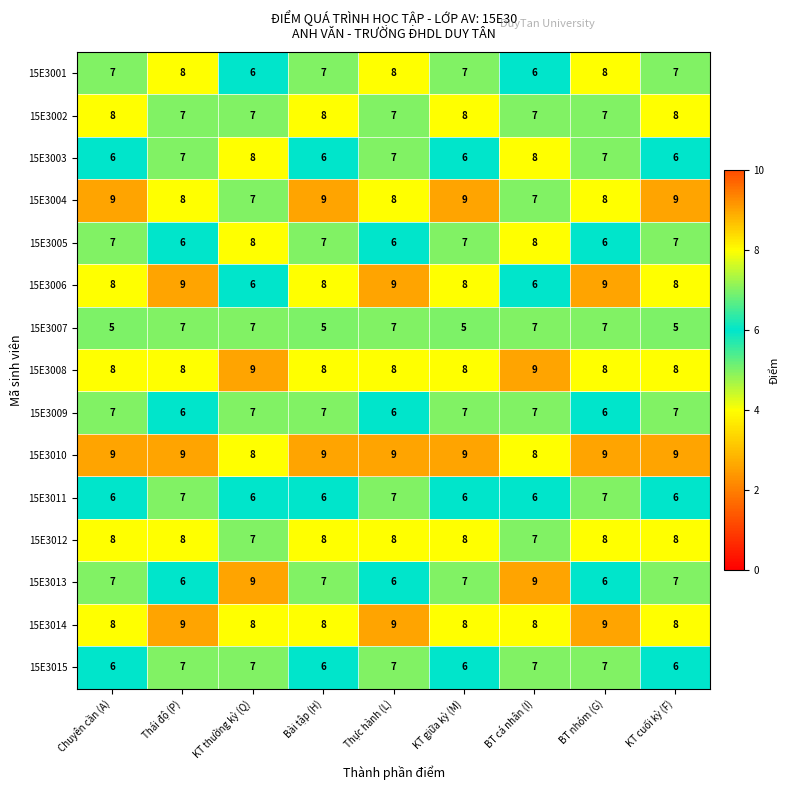

What is the average value of the 15E3007 series?

6